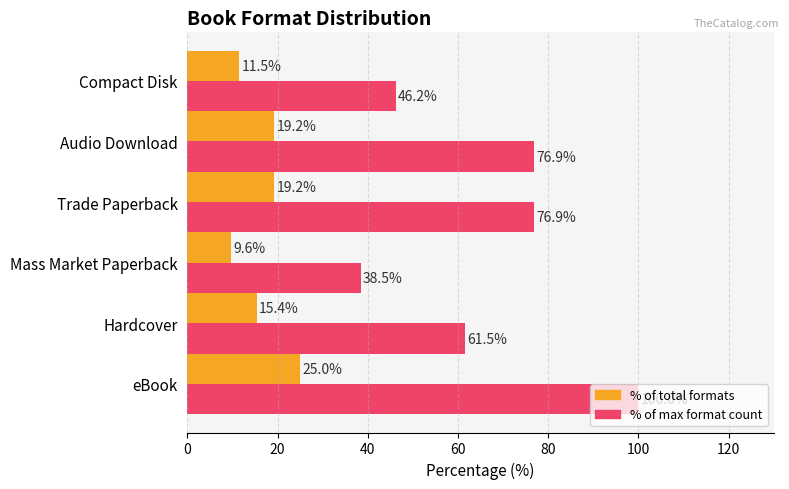

What is the difference between the highest and lowest values at Trade Paperback?

57.7